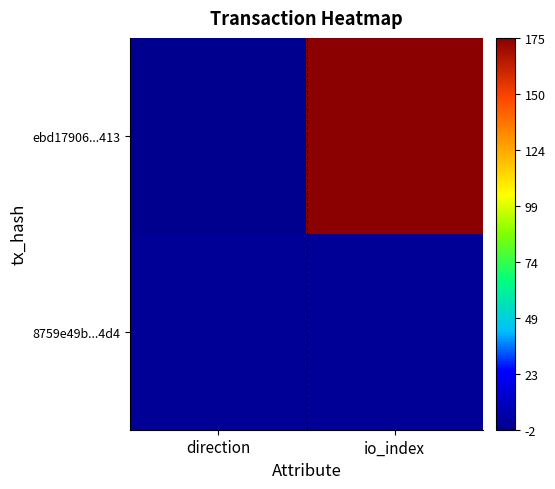

What is the spread (max minus min) of values at io_index?

174